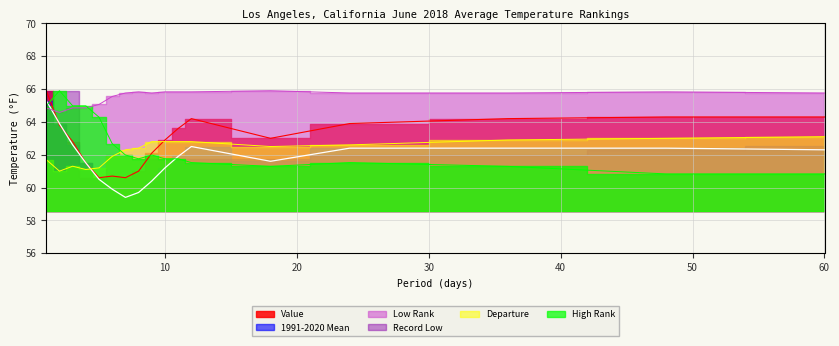

How many interior local peaks does the Value series have?

2